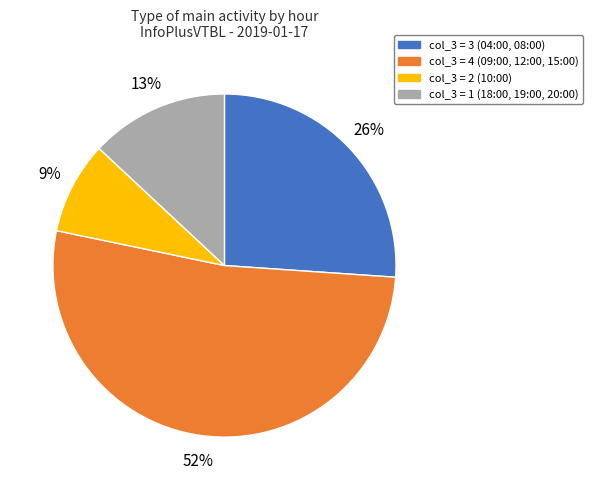

Do col_3 = 3 (04:00, 08:00) and col_3 = 4 (09:00, 12:00, 15:00) together represent more than half of the pie?

Yes